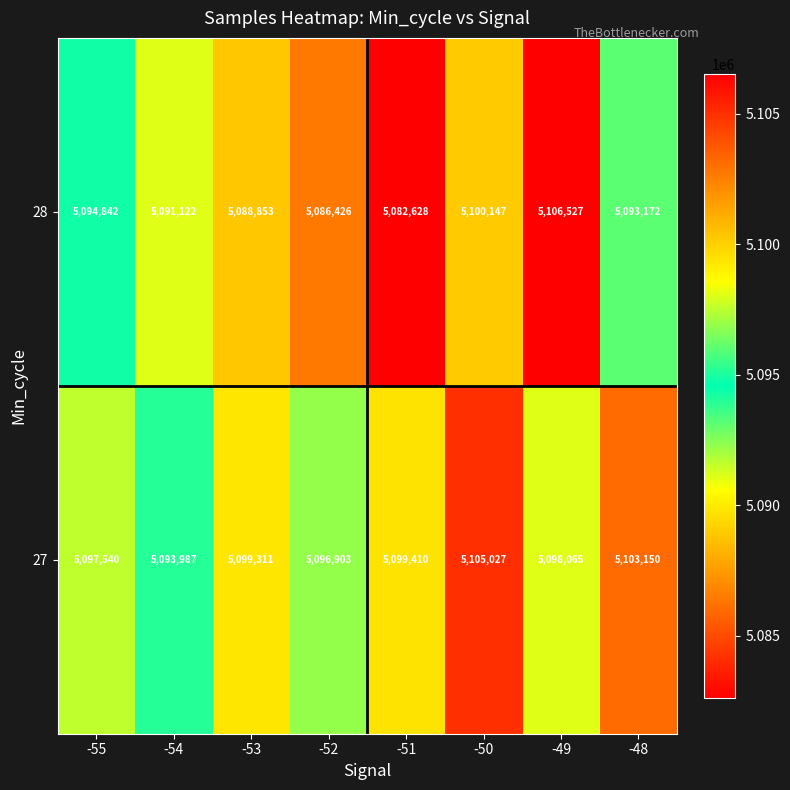

Where is 27 nearest to the value 5099507?

-51